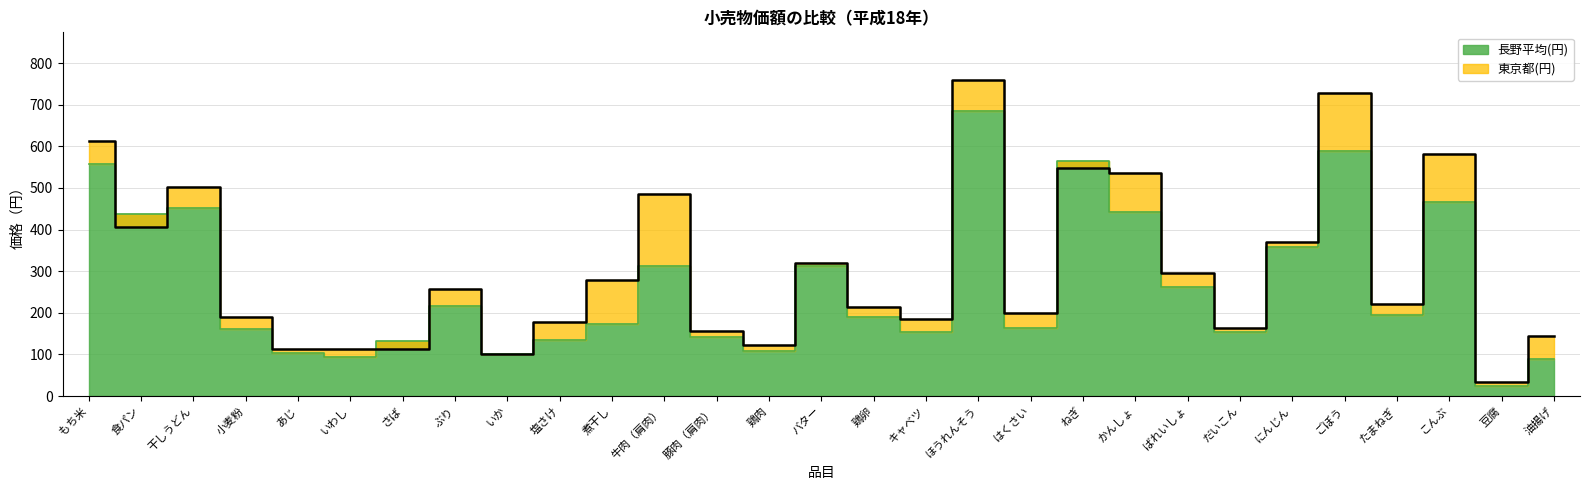

What is the difference between the highest and lowest values at 油揚げ?

56